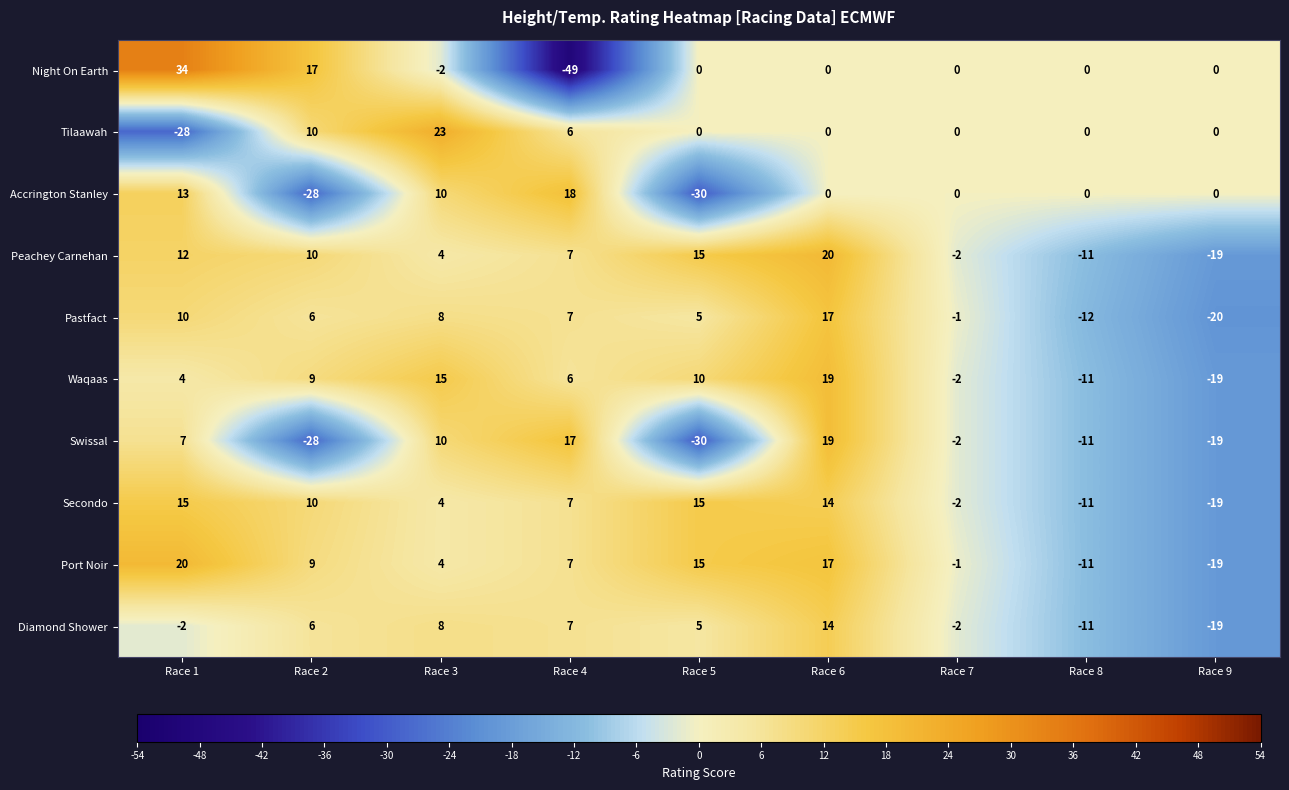

What is the spread (max minus min) of values at Race 9?

20